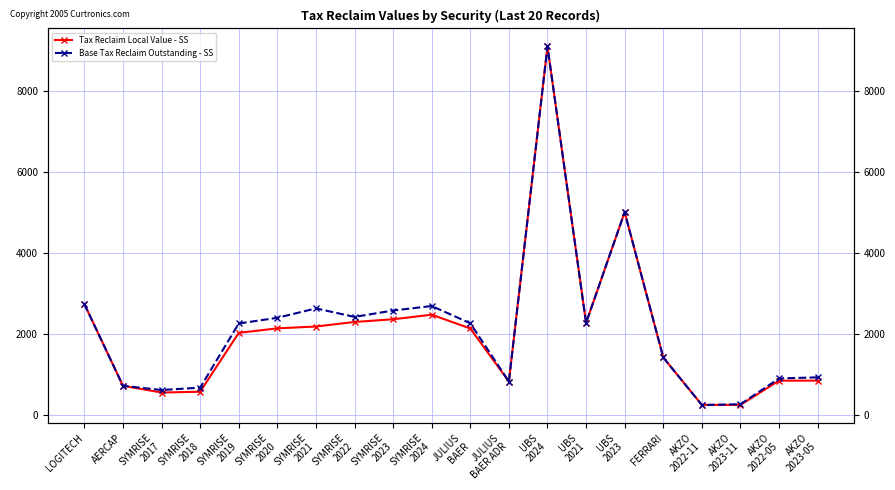

Is it true that Base Tax Reclaim Outstanding - SS equals 151.3 at AKZO
2022-11?

False